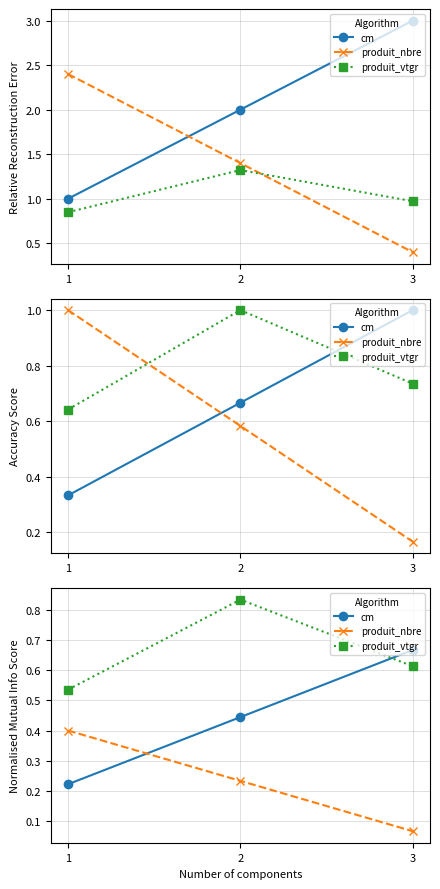

The produit_vtgr series shows 0.6 at 3. True or false?

True